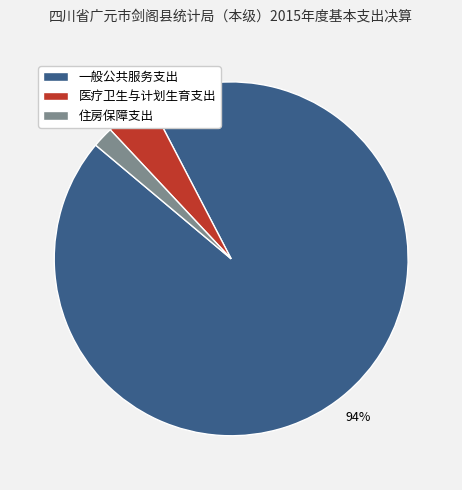

True or false: 住房保障支出 accounts for 14% of the total.

False